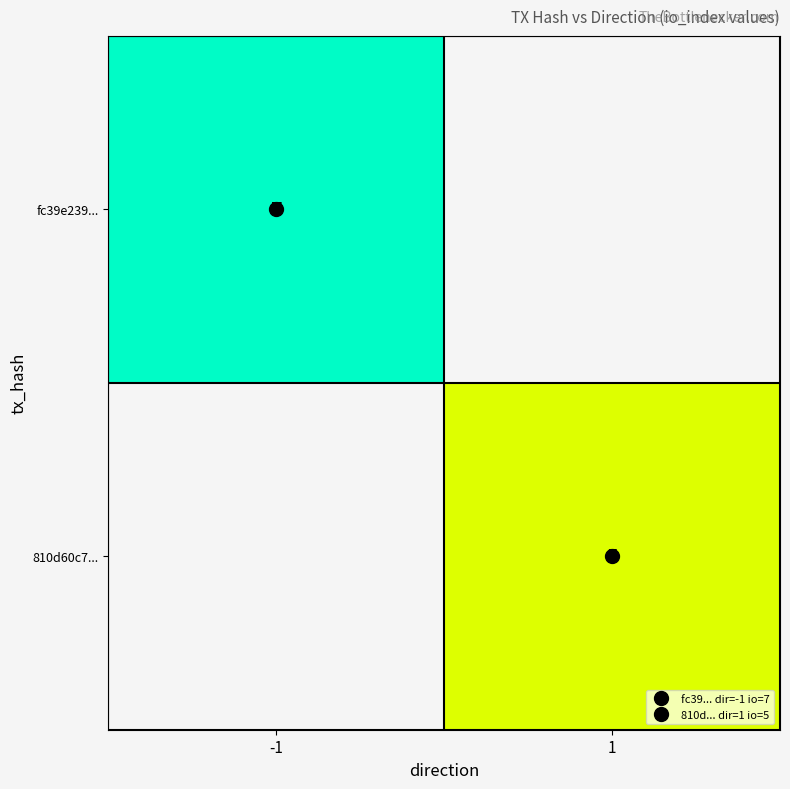

Is the value of 810d60c7... at 1 greater than the value of fc39e239... at -1?

No